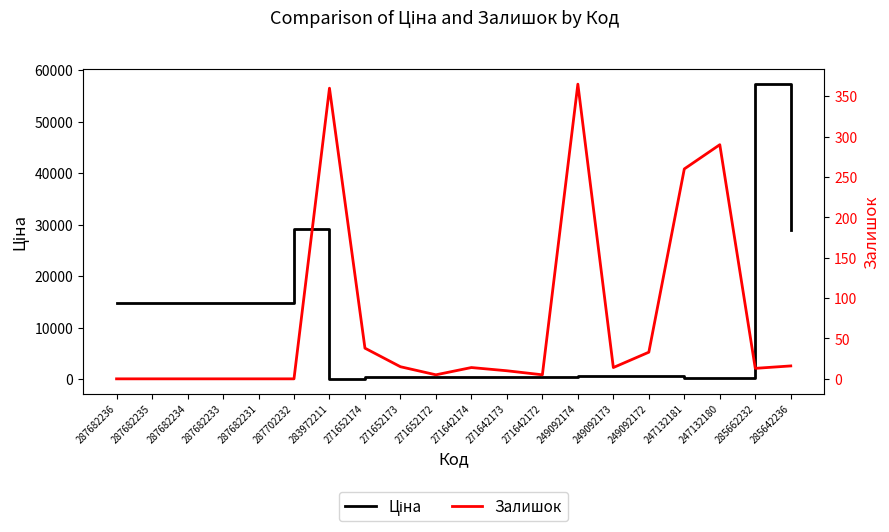

True or false: Ціна has a value of 14817.6 at 287682231.

True